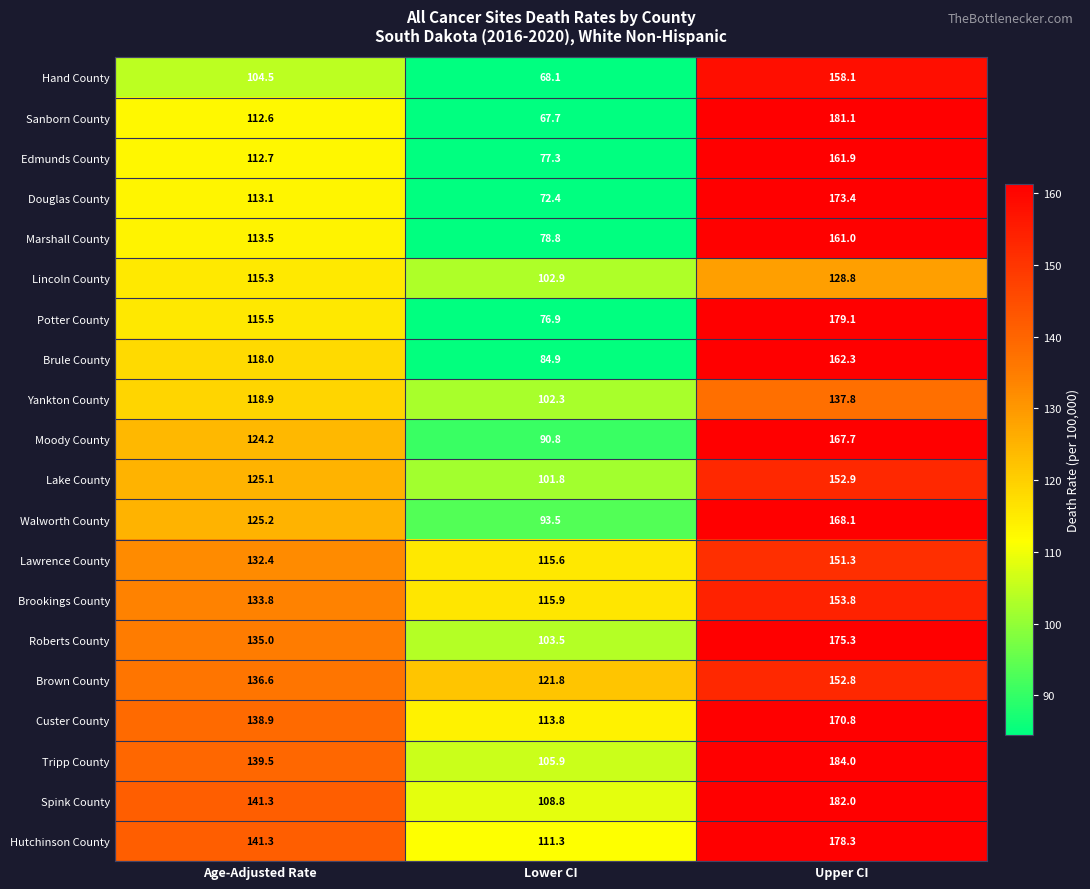

What is the spread (max minus min) of values at Lower CI?

54.1